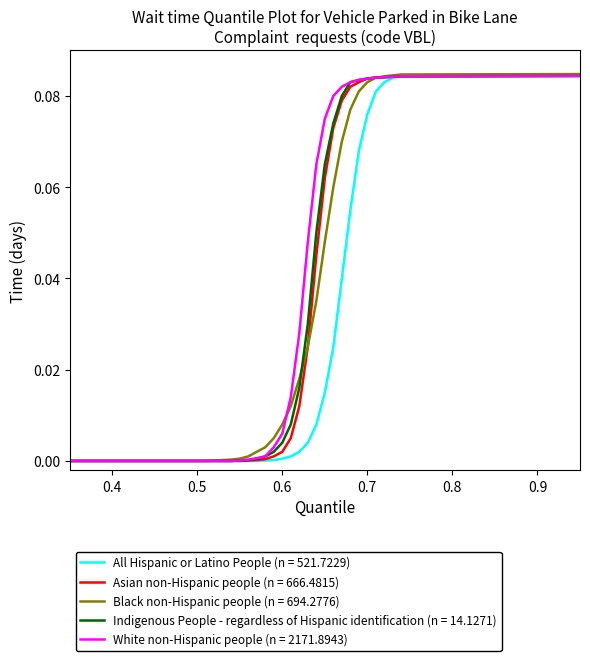

Which series has the largest range (max minus min)?

Black non-Hispanic people (n = 694.2776)